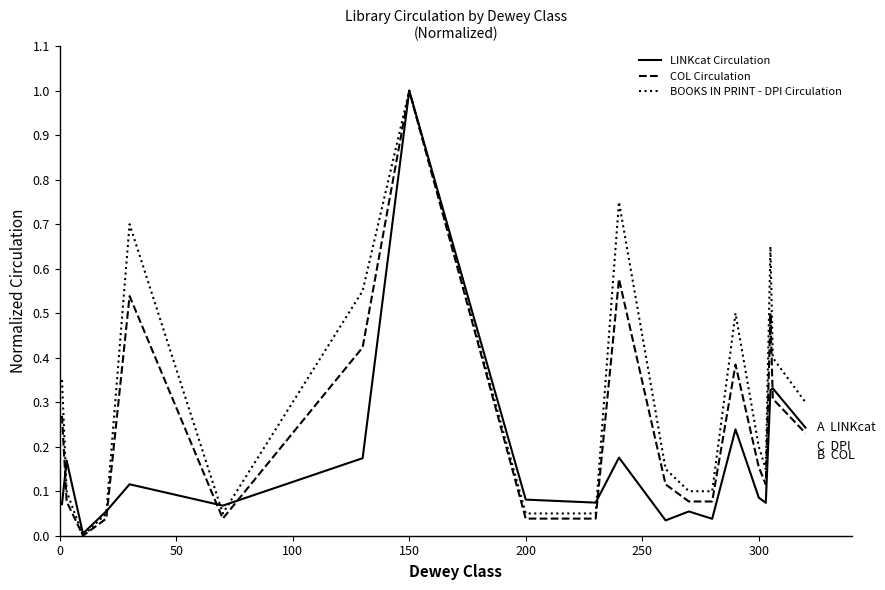

Rank the series by their average value, from highest to lowest.

BOOKS IN PRINT - DPI Circulation, COL Circulation, LINKcat Circulation